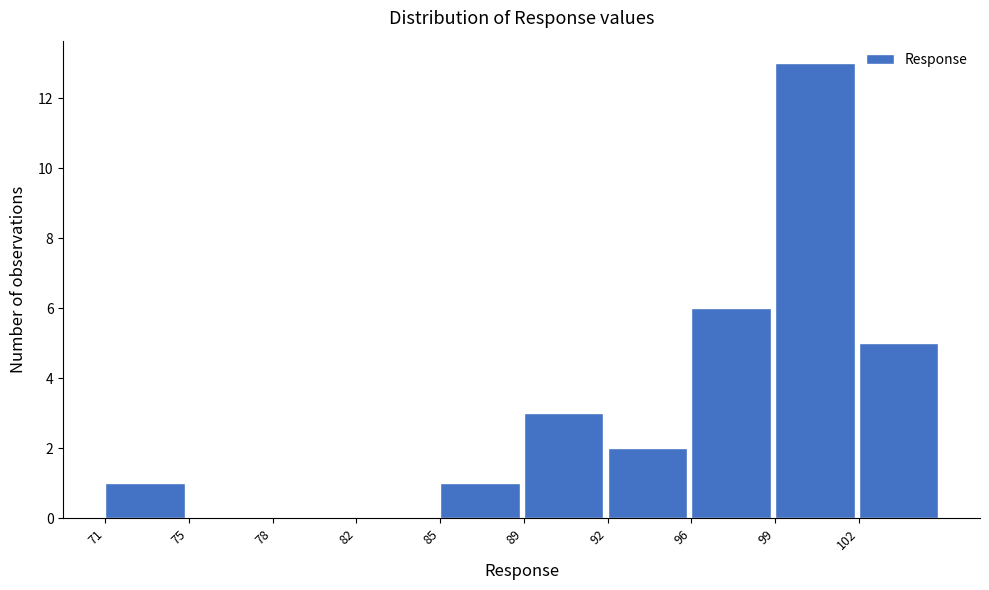

Reading left to right, list all the values displayed in this chart.

71=1	75=0	78=0	82=0	85=1	89=3	92=2	96=6	99=13	102=5